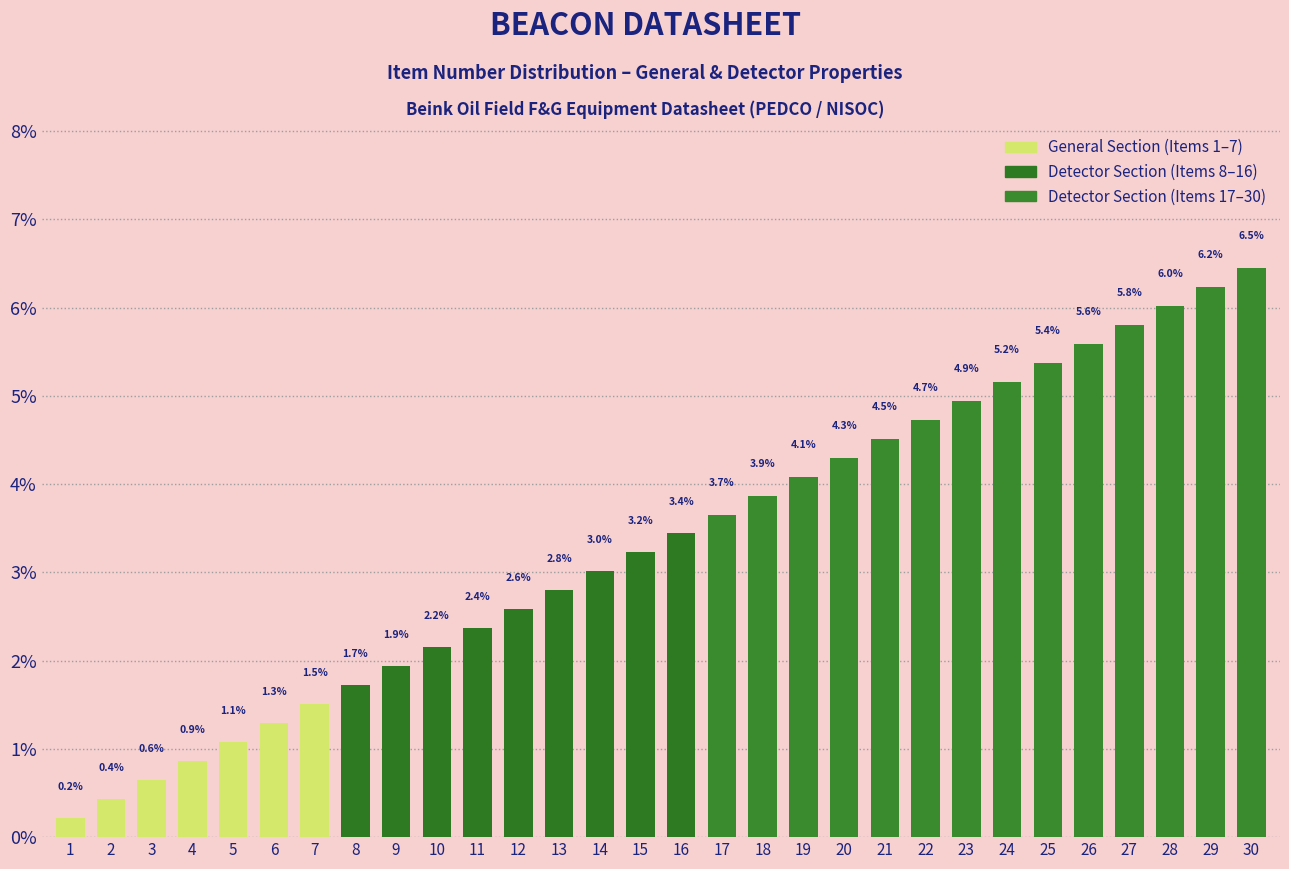

Approximately how many times larger is the value at 13 compared to 10?

1.3